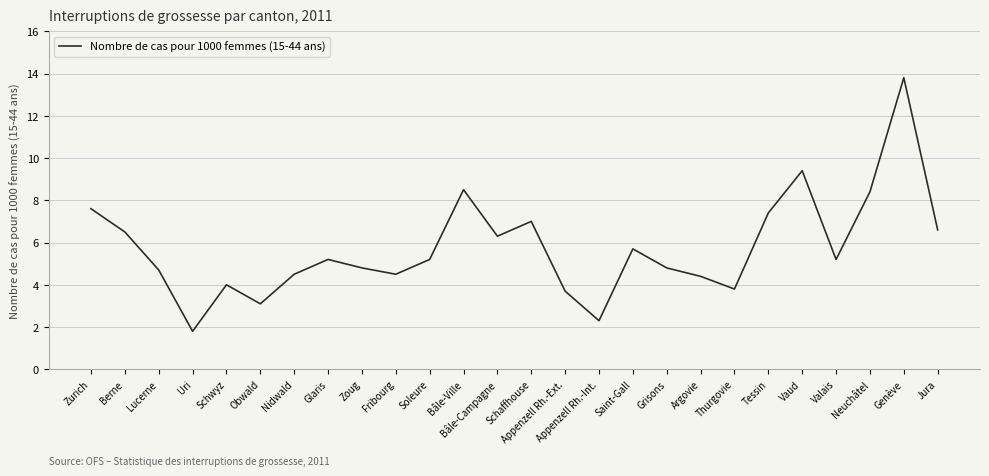

Reading left to right, transcribe all the data shown in this chart.

Zurich=7.6	Berne=6.5	Lucerne=4.7	Uri=1.8	Schwyz=4.0	Obwald=3.1	Nidwald=4.5	Glaris=5.2	Zoug=4.8	Fribourg=4.5	Soleure=5.2	Bâle-Ville=8.5	Bâle-Campagne=6.3	Schaffhouse=7.0	Appenzell Rh.-Ext.=3.7	Appenzell Rh.-Int.=2.3	Saint-Gall=5.7	Grisons=4.8	Argovie=4.4	Thurgovie=3.8	Tessin=7.4	Vaud=9.4	Valais=5.2	Neuchâtel=8.4	Genève=13.8	Jura=6.6